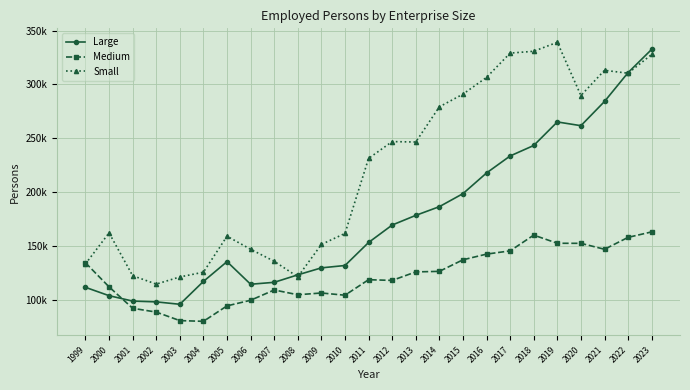

True or false: Large and Medium intersect in this chart.

True